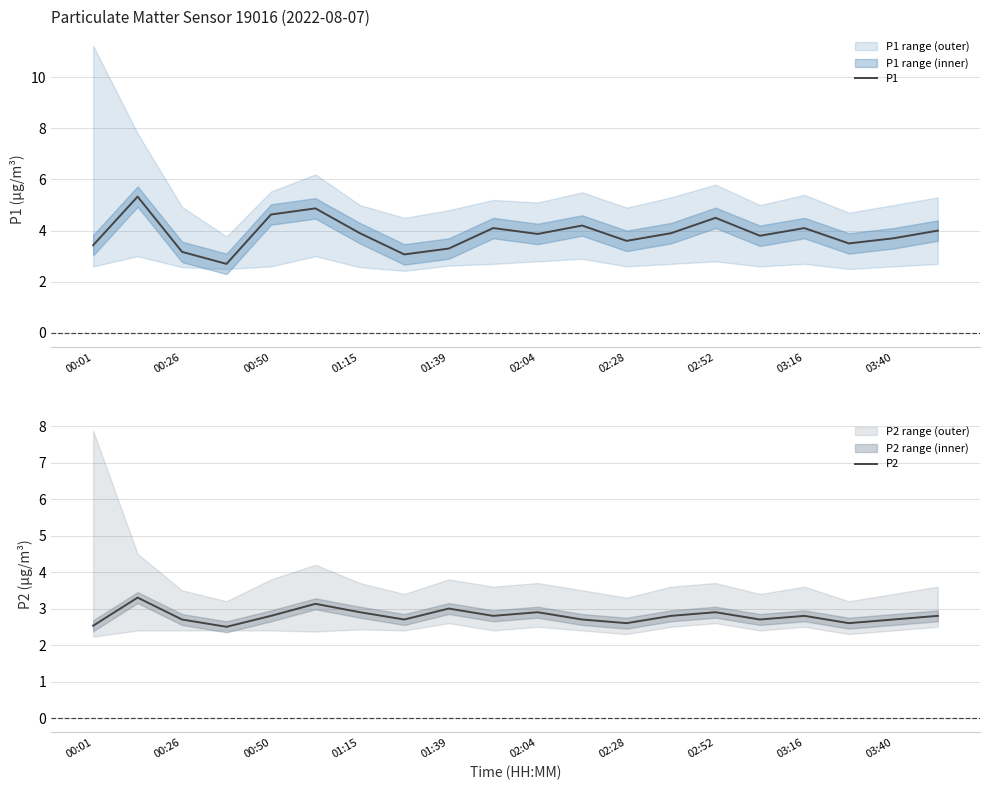

What is the highest value of the P2 series?

3.3